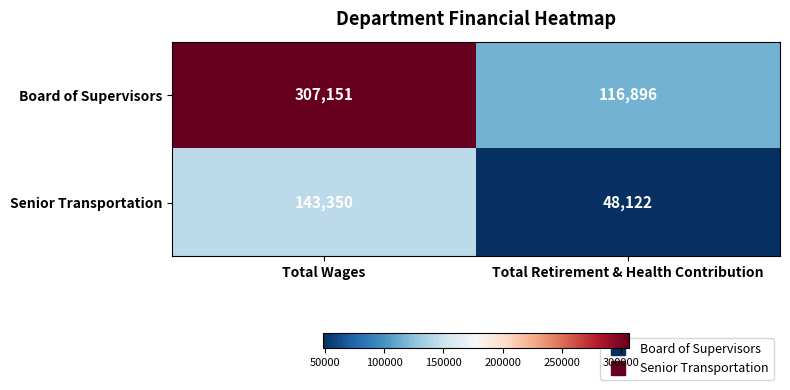

What is the average value of the Board of Supervisors series?

212024